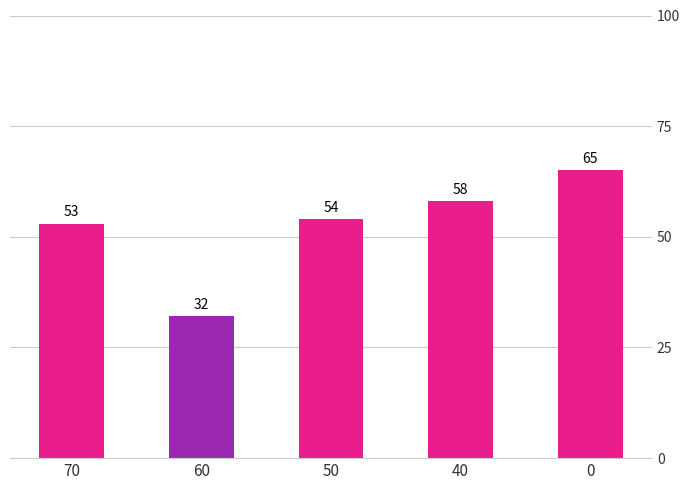

What is the approximate value at 60, to the nearest 10?

30